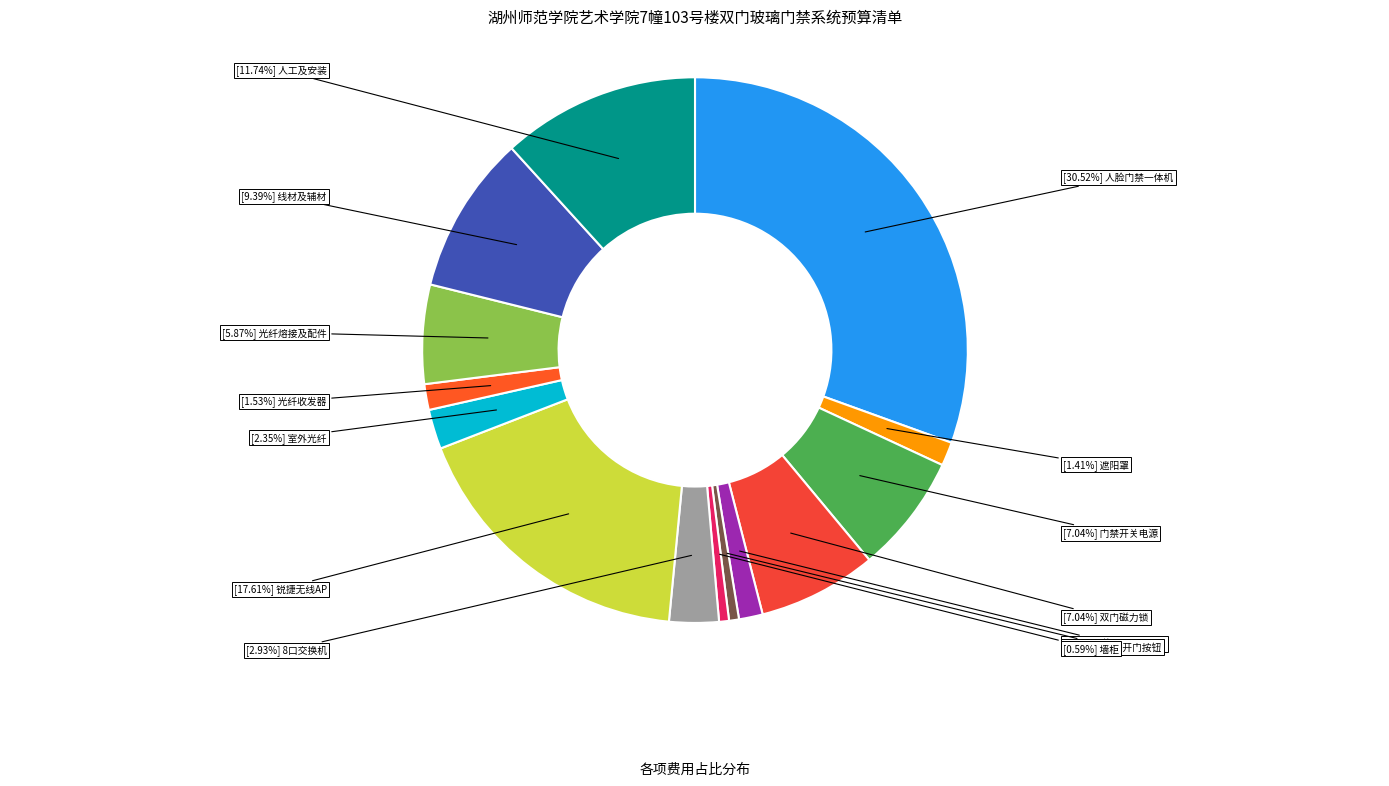

How many segments does this pie chart have?

14